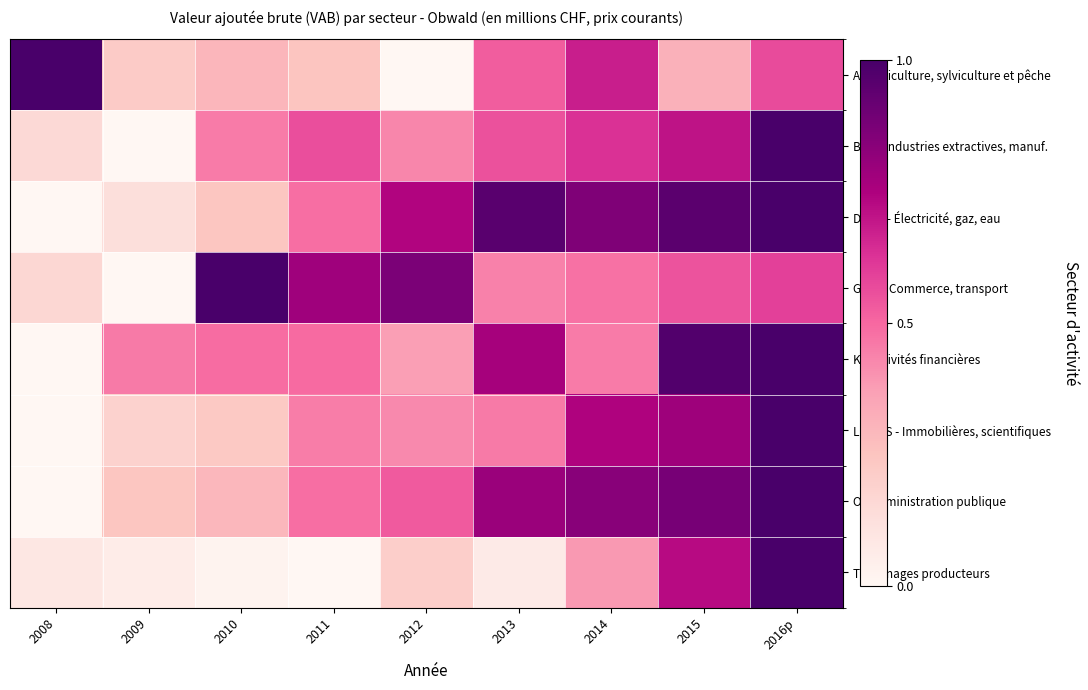

At how many categories does at least one series exceed 0?

9